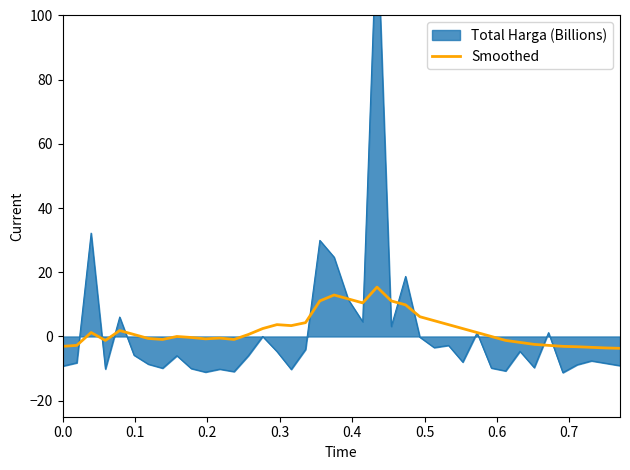

The chart shows a value of -0.2 at 0.6. True or false?

False